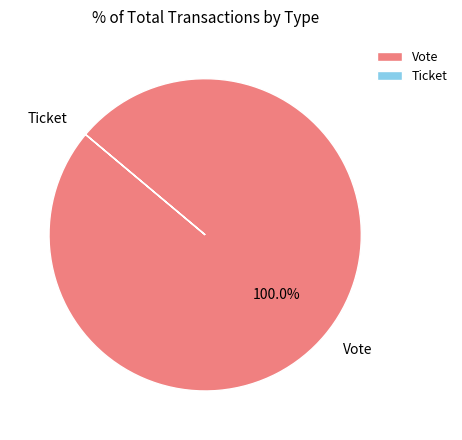

Which category has the biggest portion of the pie?

Vote